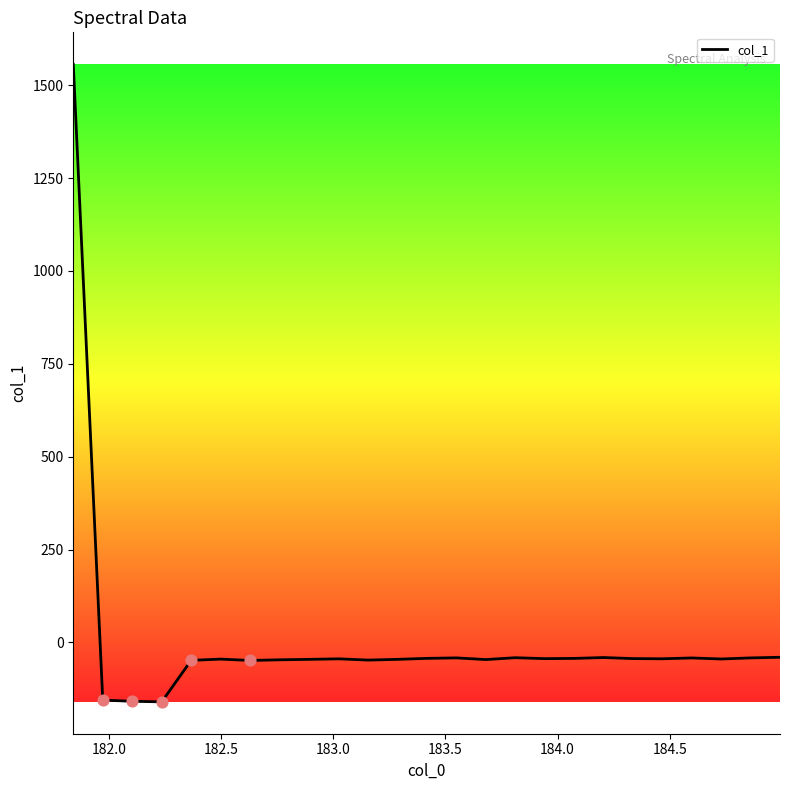

What is the difference between the maximum and minimum values?

1716.5